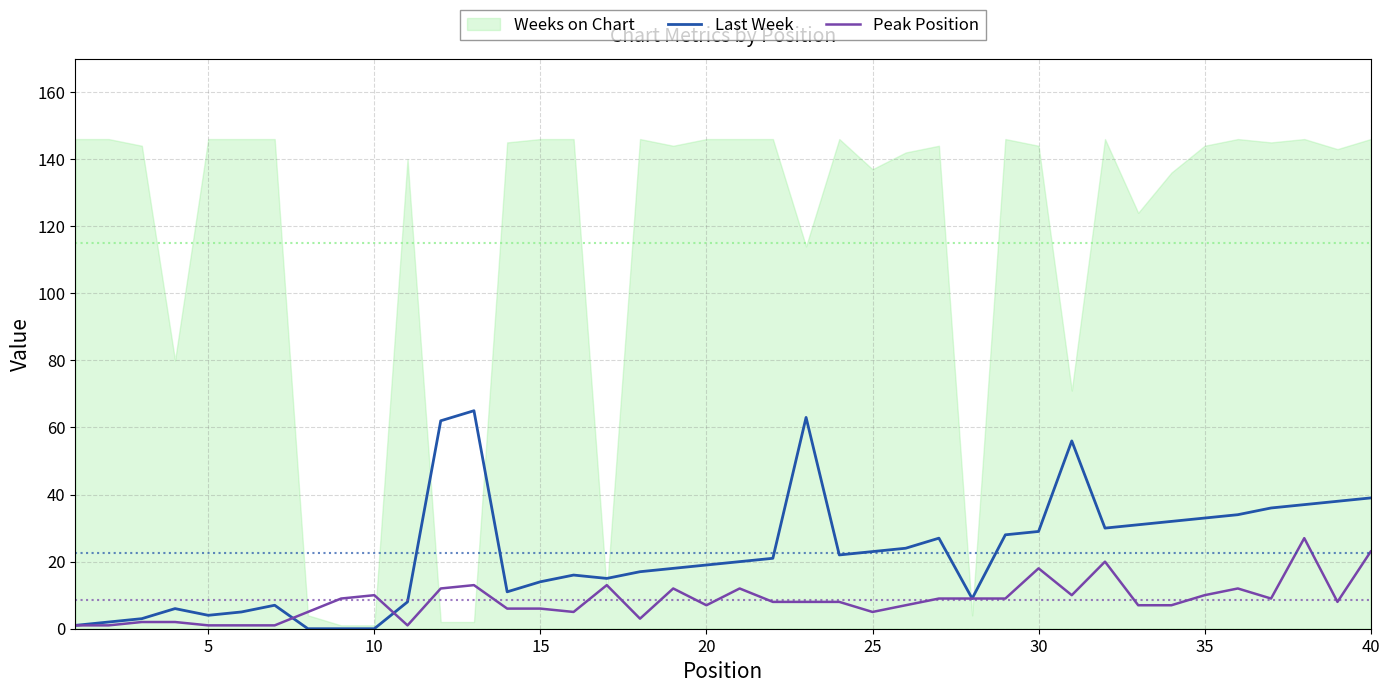

The Peak Position series shows 4 at 10. True or false?

False